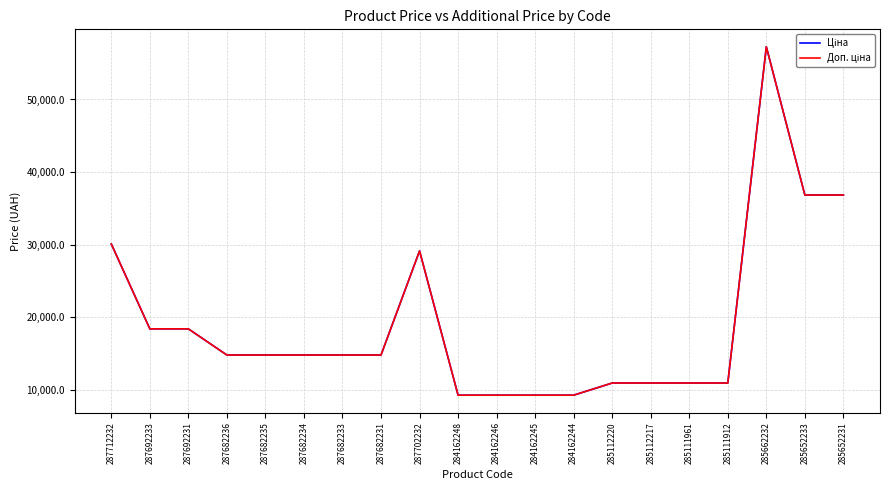

Is this an area chart (filled region under the line)?

No